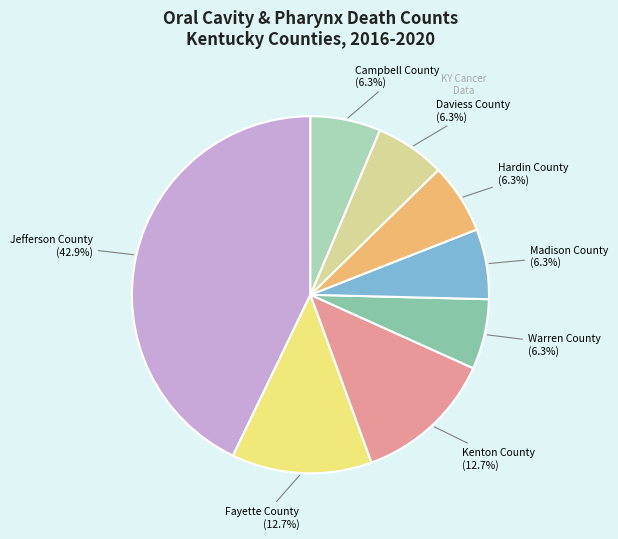

Count the number of slices in the pie.

8